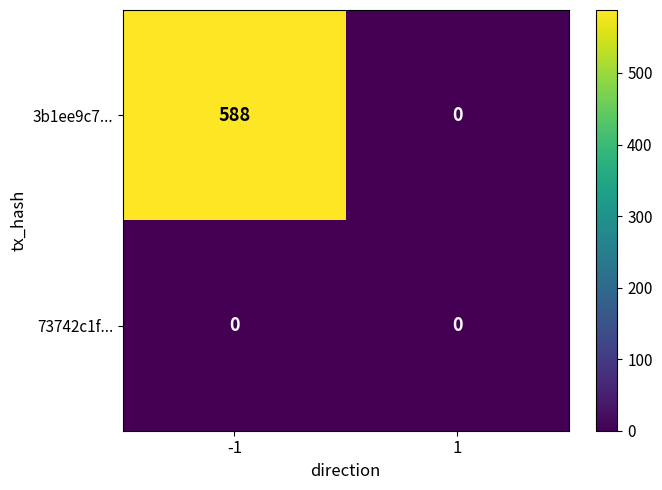

What is the difference between the 3b1ee9c7... values at 1 and -1?

588